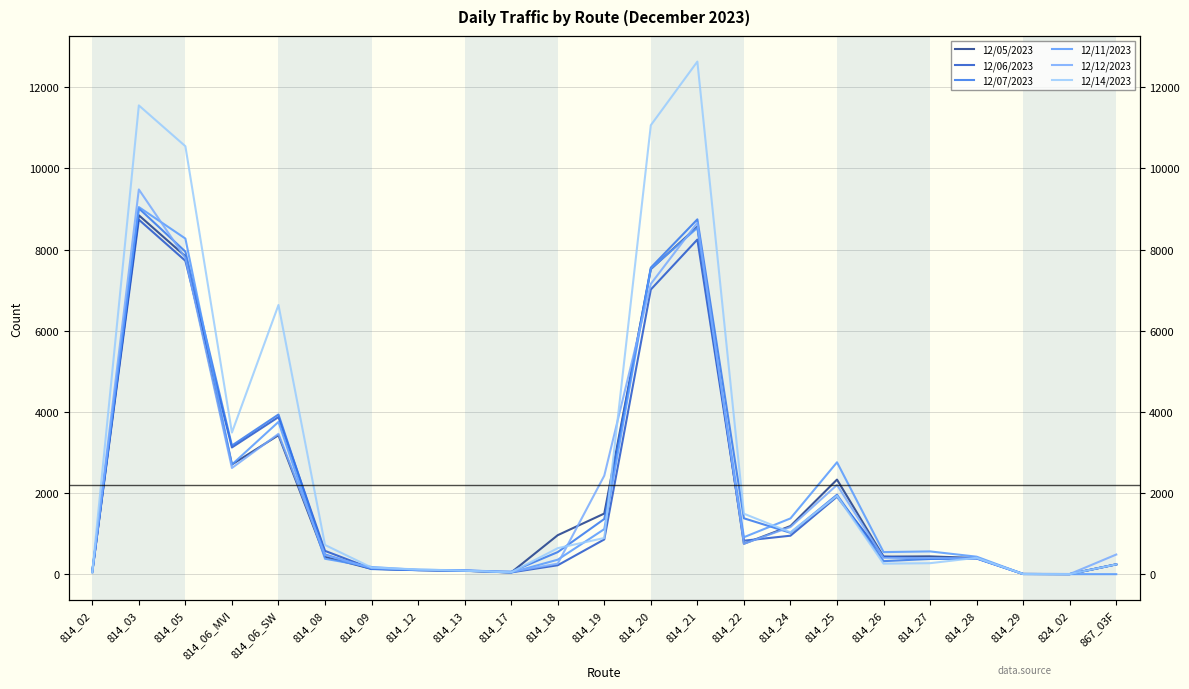

Reading left to right, extract all data points from this chart.

12/05/2023: 814_02=66	814_03=8844	814_05=7834	814_06_MVI=2703	814_06_SW=3424	814_08=427	814_09=131	814_12=103	814_13=84	814_17=42	814_18=961	814_19=1494	814_20=7517	814_21=8562	814_22=751	814_24=1186	814_25=2331	814_26=432	814_27=439	814_28=398	814_29=5	824_02=1	867_03F=242
12/06/2023: 814_02=64	814_03=8736	814_05=7722	814_06_MVI=3123	814_06_SW=3871	814_08=574	814_09=138	814_12=99	814_13=85	814_17=44	814_18=220	814_19=856	814_20=7014	814_21=8246	814_22=825	814_24=948	814_25=1909	814_26=431	814_27=382	814_28=391	814_29=6	824_02=4	867_03F=242
12/07/2023: 814_02=44	814_03=9014	814_05=7948	814_06_MVI=3170	814_06_SW=3935	814_08=486	814_09=126	814_12=99	814_13=83	814_17=60	814_18=544	814_19=1360	814_20=7553	814_21=8743	814_22=1377	814_24=1020	814_25=1958	814_26=321	814_27=376	814_28=385	814_29=2	824_02=0	867_03F=242
12/11/2023: 814_02=83	814_03=9046	814_05=8270	814_06_MVI=2701	814_06_SW=3752	814_08=380	814_09=177	814_12=106	814_13=99	814_17=41	814_18=357	814_19=1110	814_20=7525	814_21=8534	814_22=911	814_24=1374	814_25=2757	814_26=544	814_27=561	814_28=431	814_29=5	824_02=1	867_03F=0
12/12/2023: 814_02=59	814_03=9480	814_05=7791	814_06_MVI=2617	814_06_SW=3458	814_08=473	814_09=149	814_12=109	814_13=93	814_17=58	814_18=259	814_19=2427	814_20=7153	814_21=8659	814_22=750	814_24=1162	814_25=2199	814_26=402	814_27=397	814_28=390	814_29=6	824_02=3	867_03F=484
12/14/2023: 814_02=49	814_03=11551	814_05=10545	814_06_MVI=3490	814_06_SW=6633	814_08=720	814_09=164	814_12=117	814_13=84	814_17=46	814_18=641	814_19=892	814_20=11063	814_21=12631	814_22=1490	814_24=1032	814_25=1929	814_26=259	814_27=271	814_28=404	814_29=4	824_02=2	867_03F=242